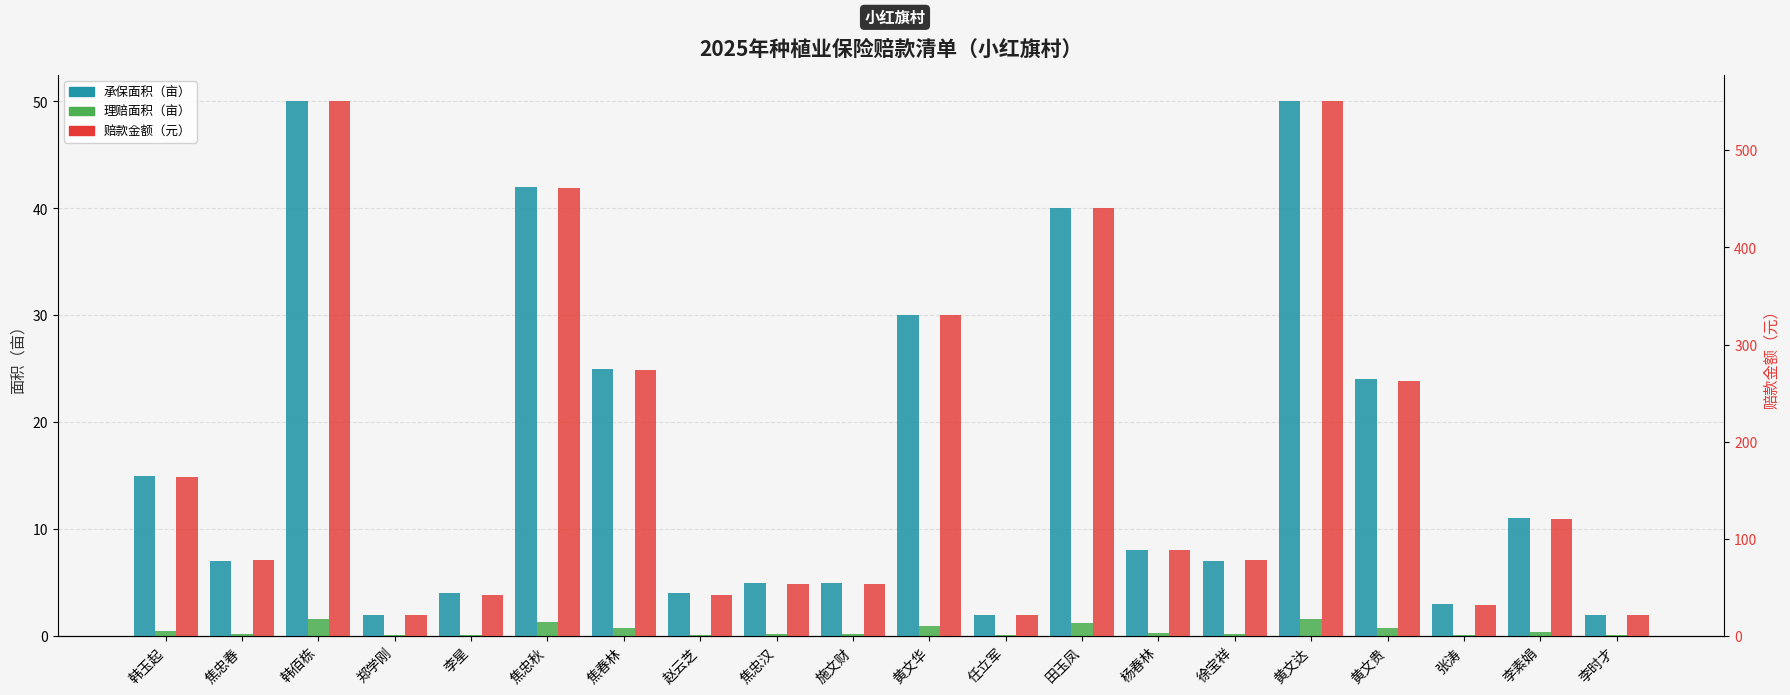

Where is 承保面积（亩） nearest to the value 26?

焦春林